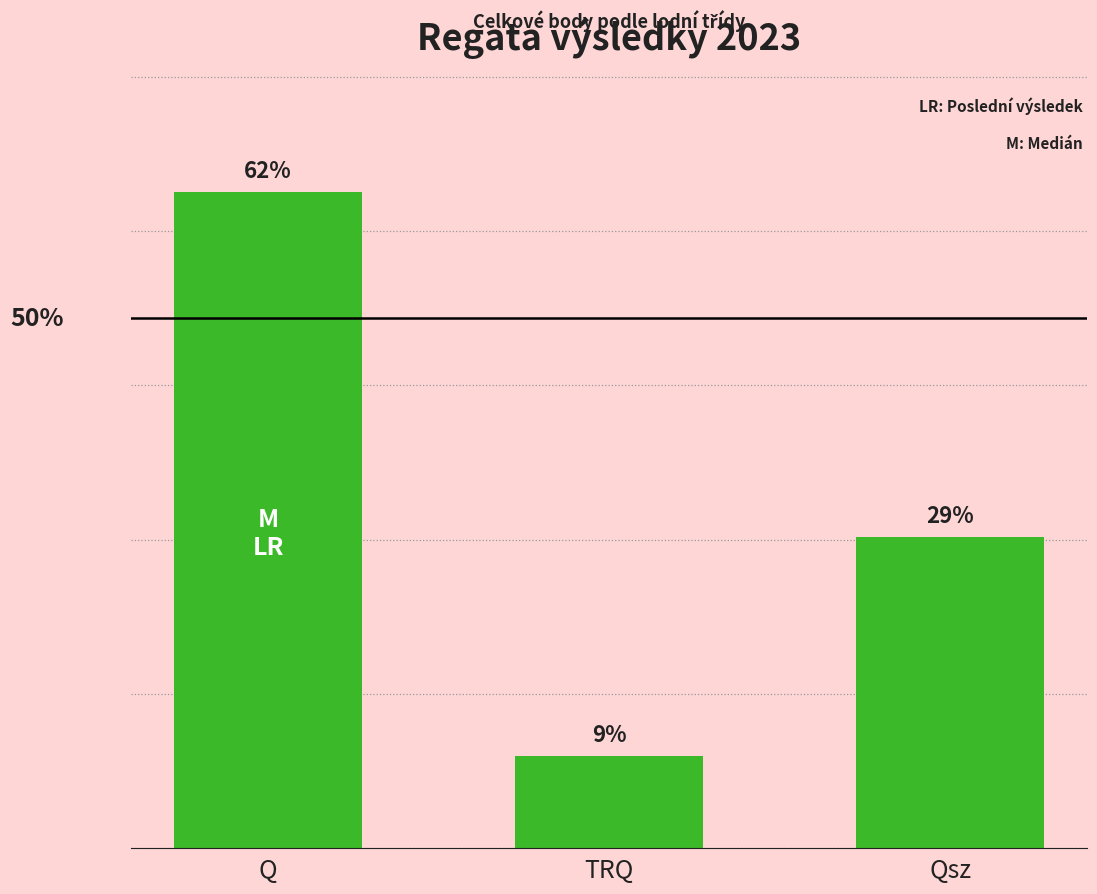

Rank the categories by value from highest to lowest.

Q, Qsz, TRQ